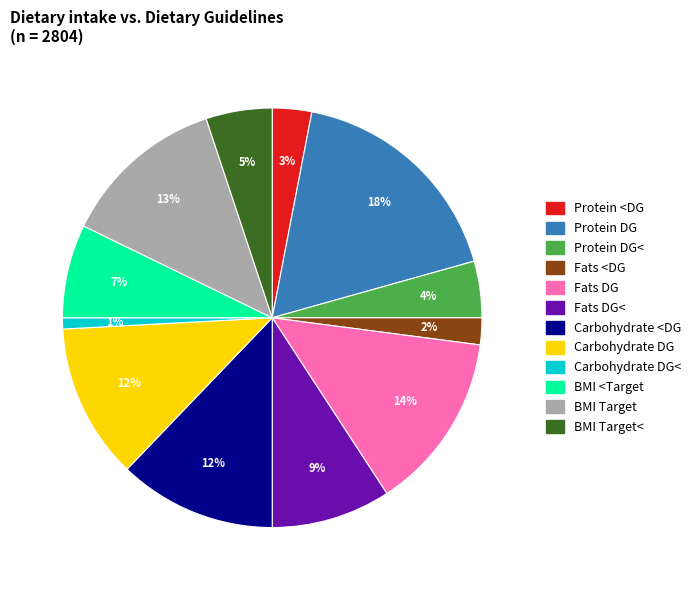

Does any single category account for the majority?

No